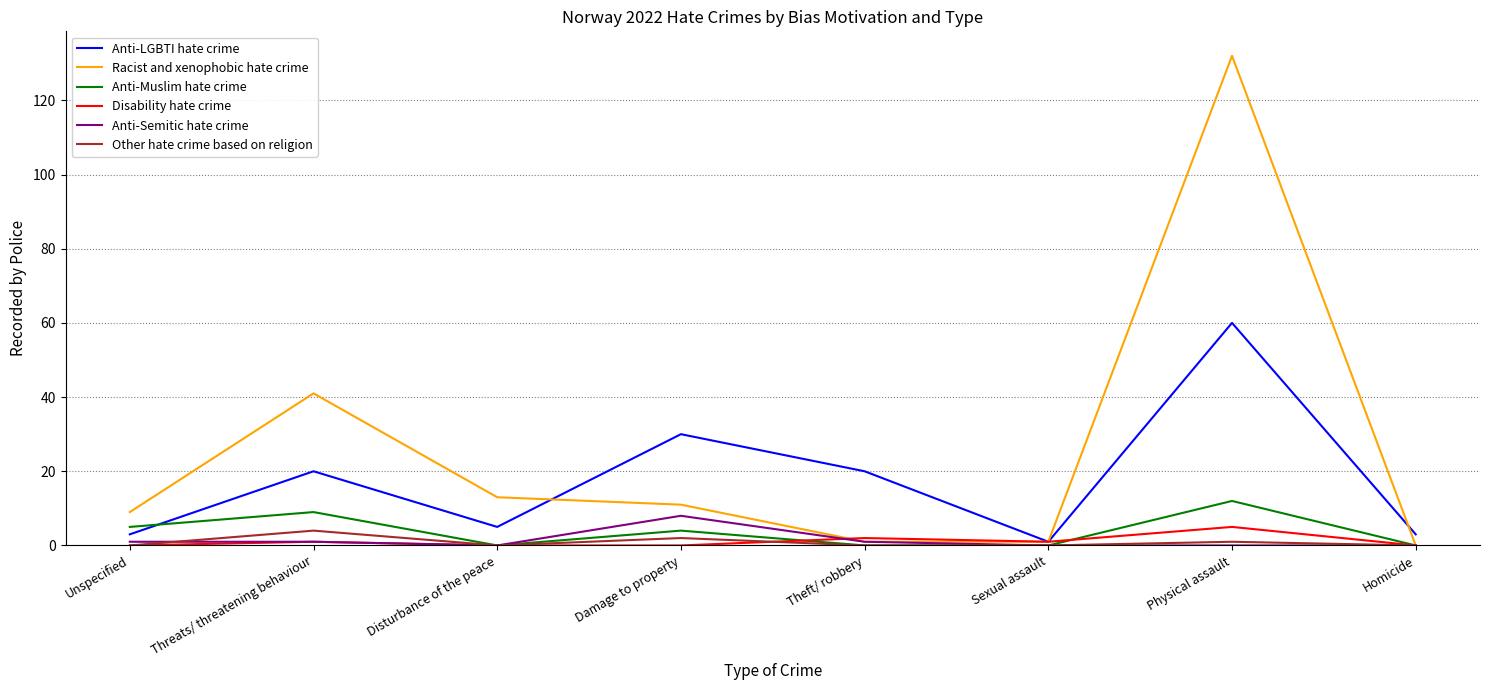

Count the Anti-Muslim hate crime values in the range 0 to 9.

7